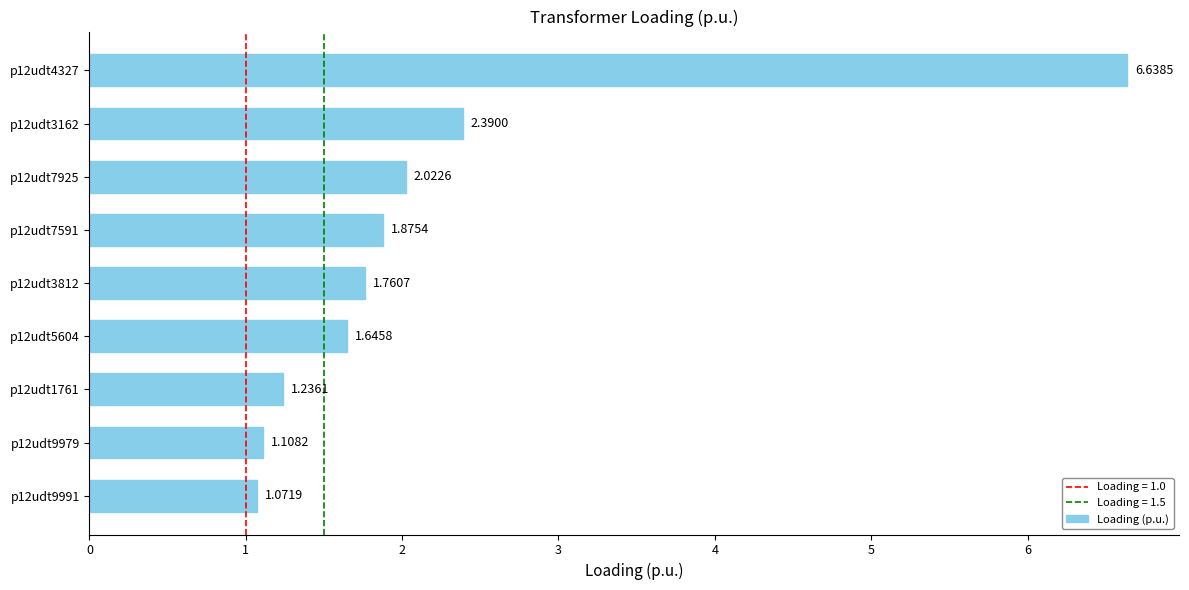

What is the difference between the maximum and minimum values?

5.6